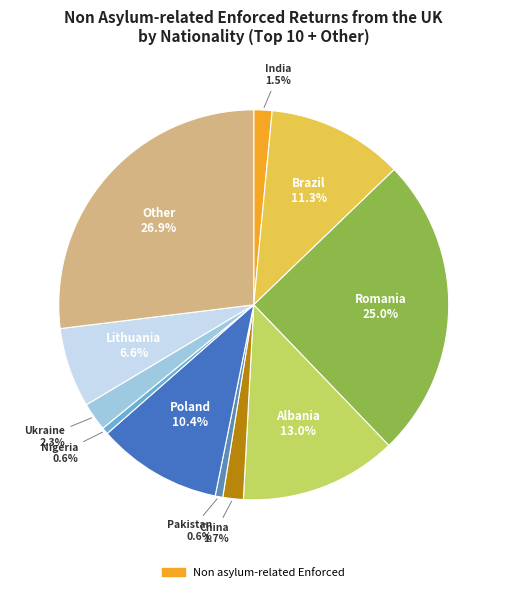

Which slice is the largest?

Other